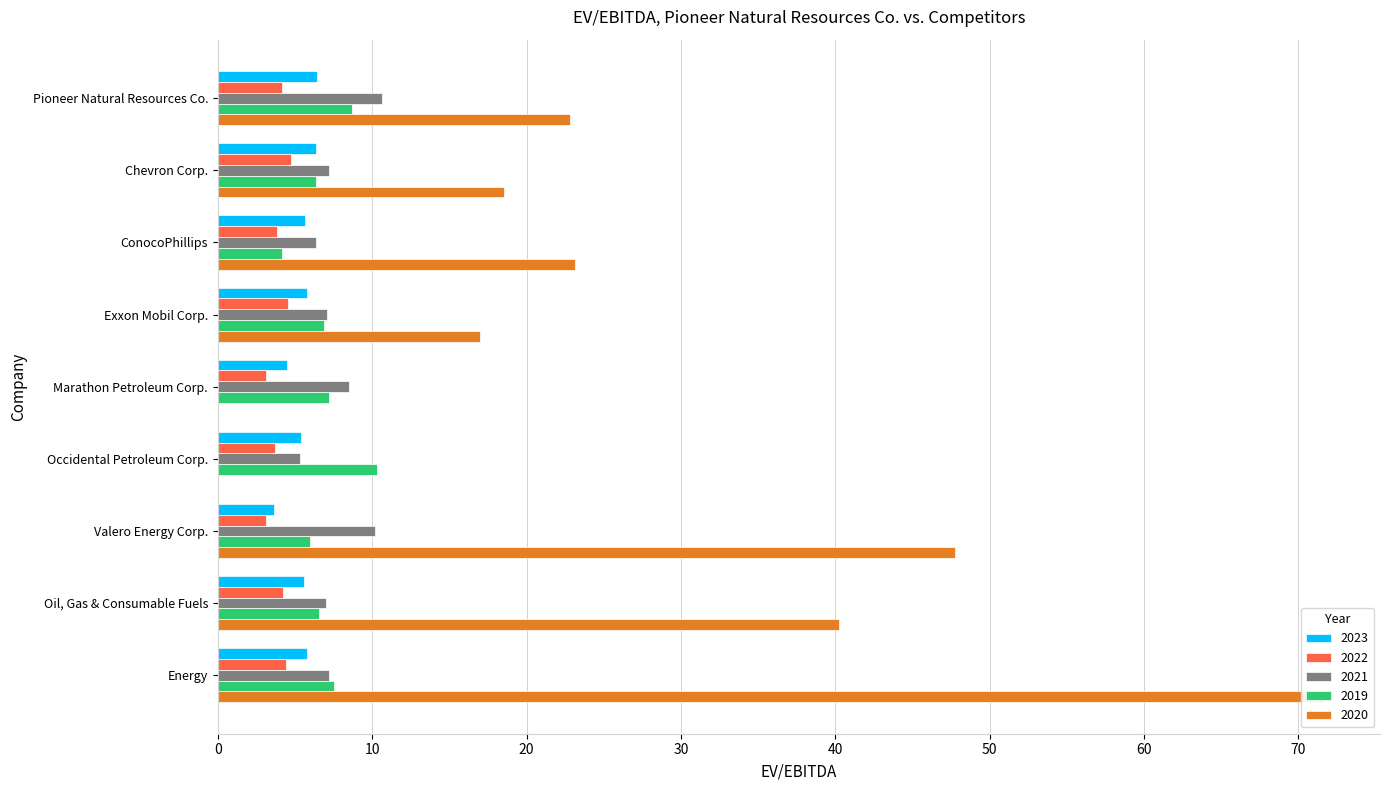

What is the sum of all 2021 values?

69.4